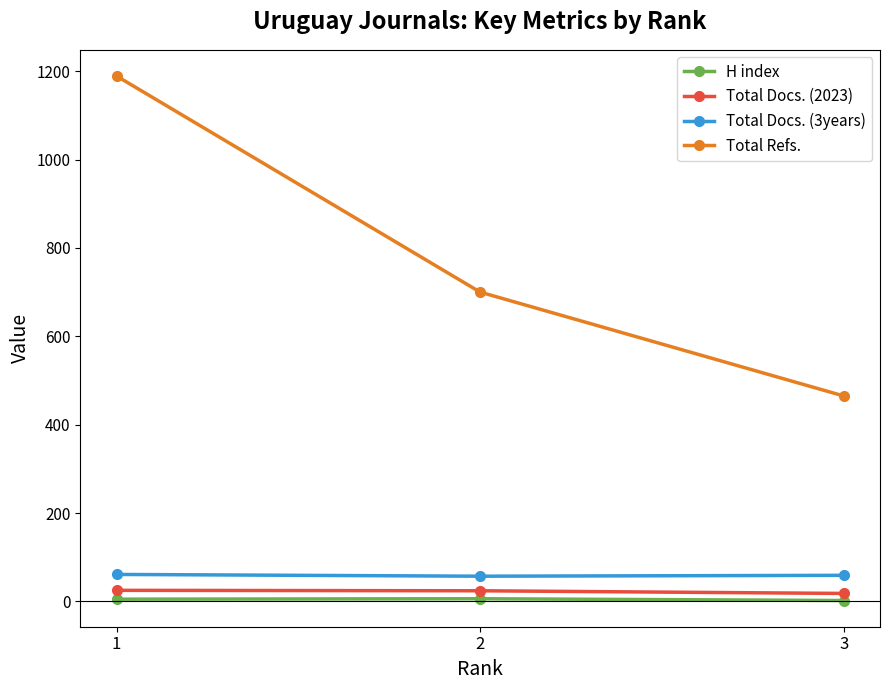

Rank the series at 3 from highest to lowest value.

Total Refs., Total Docs. (3years), Total Docs. (2023), H index